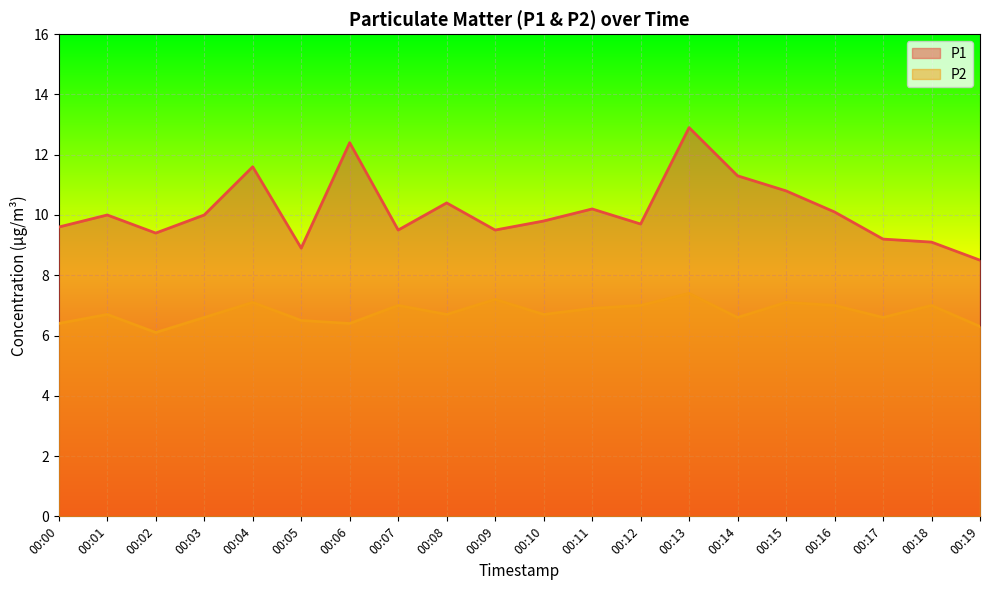

The P1 series shows 4.7 at 00:19. True or false?

False